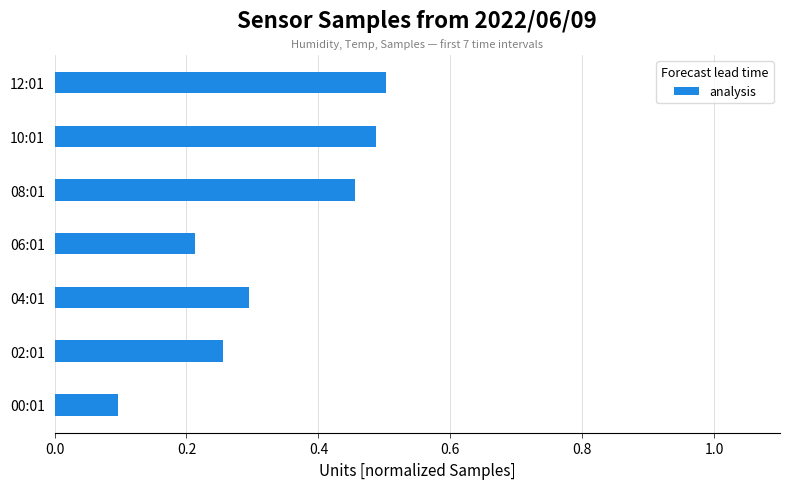

What is the minimum value shown in the chart?

0.1